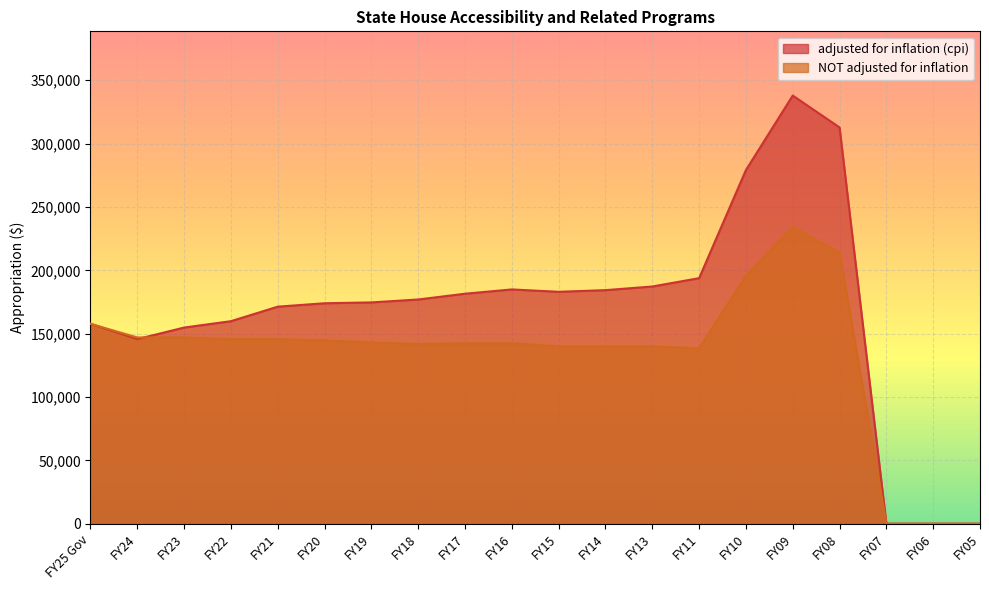

What value does the adjusted for inflation (cpi) series have at FY10, to the nearest 10?

279170